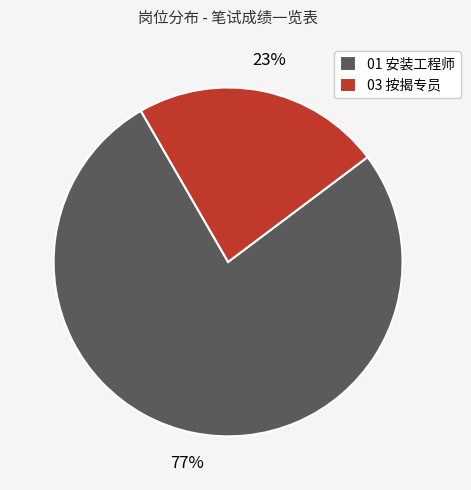

Is there a majority slice in this chart?

Yes